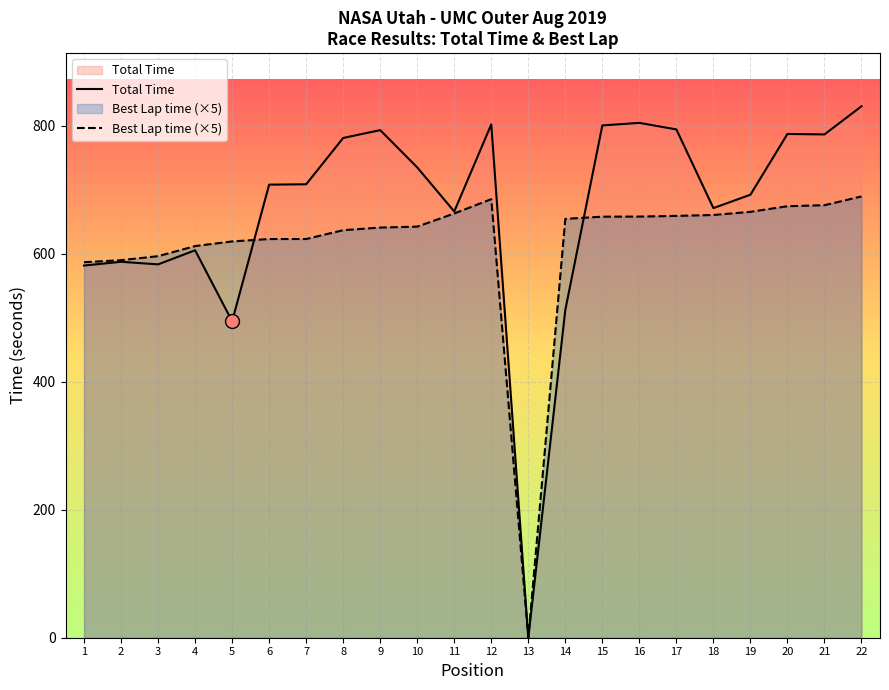

The value of Total Time at 5 is 494.6. True or false?

True